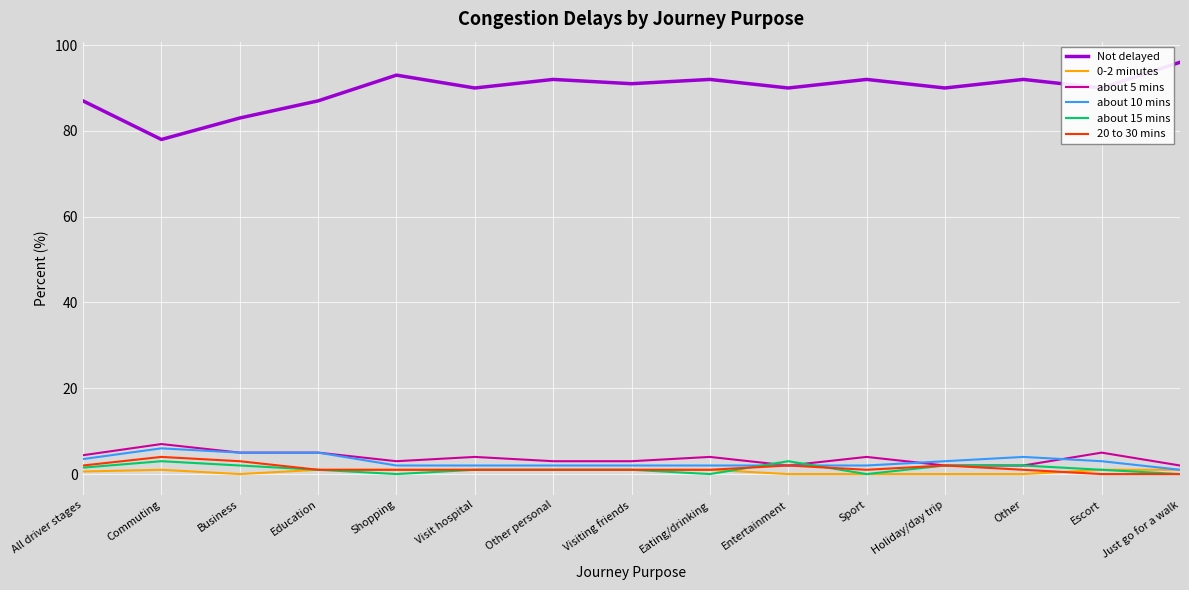

True or false: about 5 mins and Not delayed cross at least once.

False